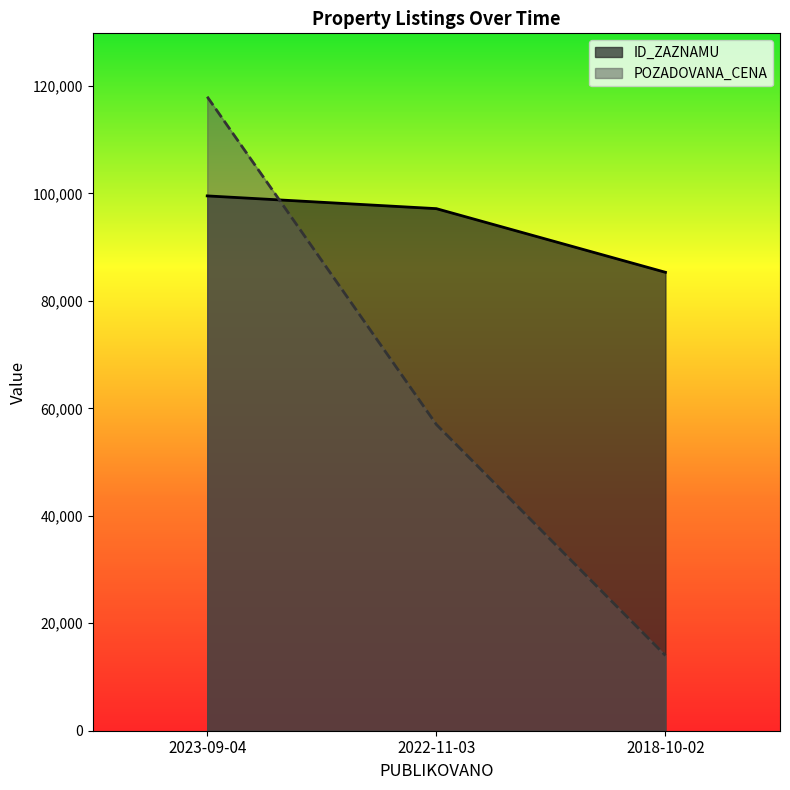

What is the average value of the POZADOVANA_CENA series?

63000